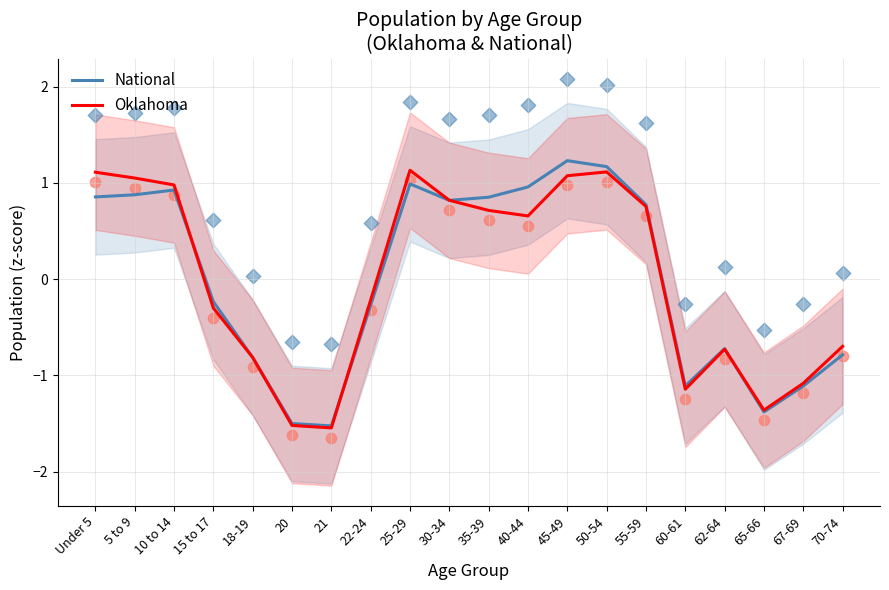

Which series has the widest spread of Y values?

National